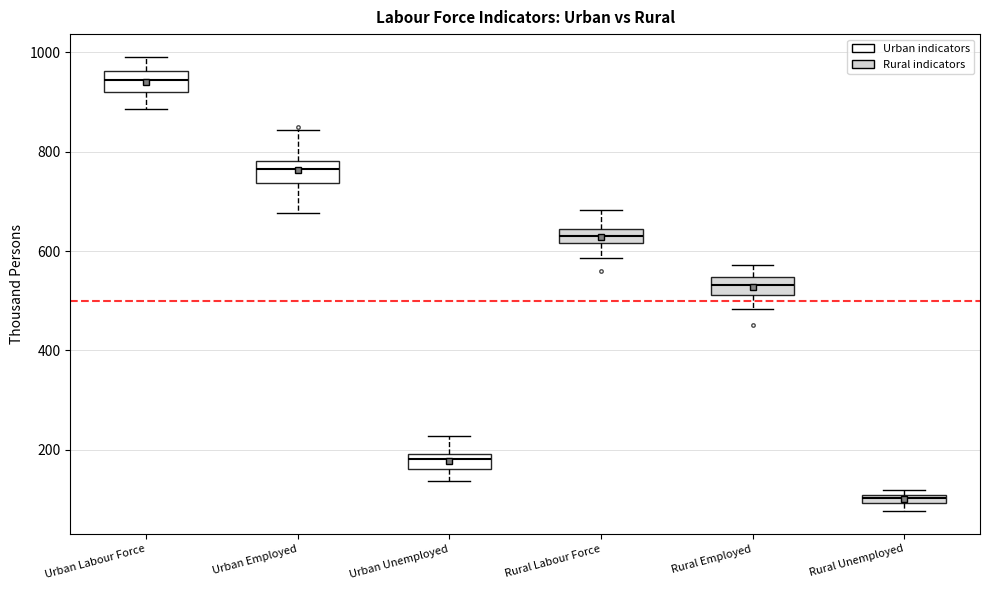

Where is the upper edge of the box for Rural Employed on the y-axis? The values are not printed on the chart, so give them approximately, as read against the axis.

540